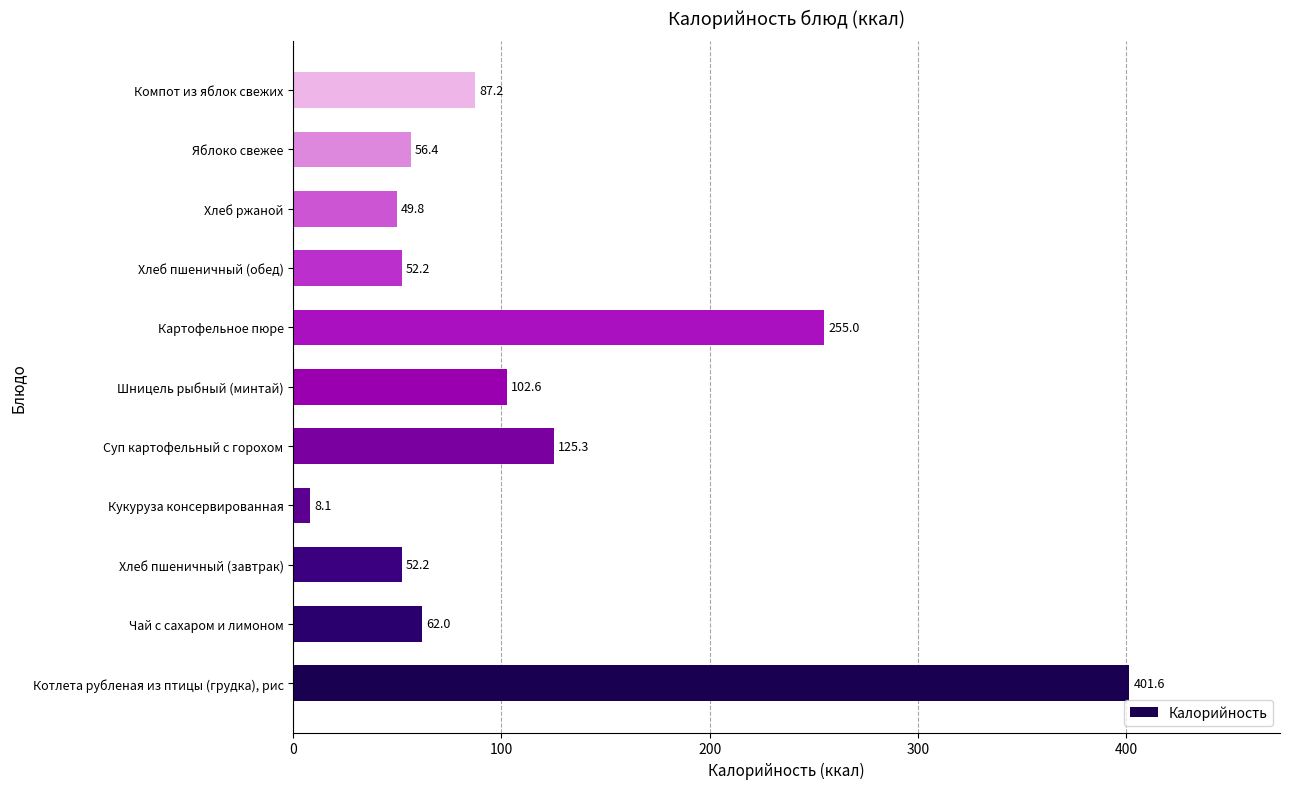

At which category does the chart reach its minimum across all series?

Кукуруза консервированная